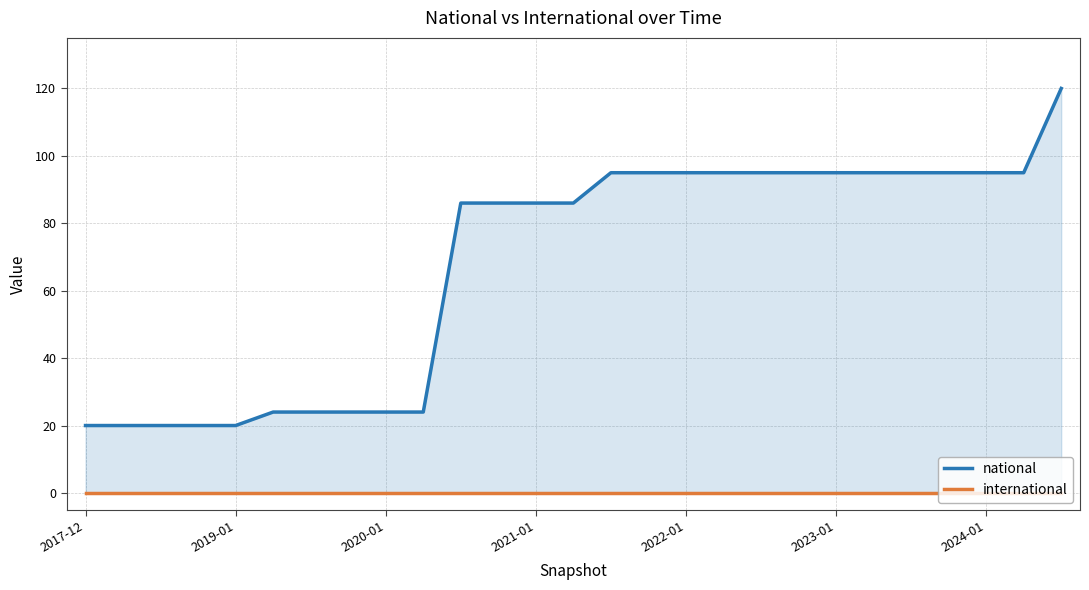

Which series has the largest range (max minus min)?

national